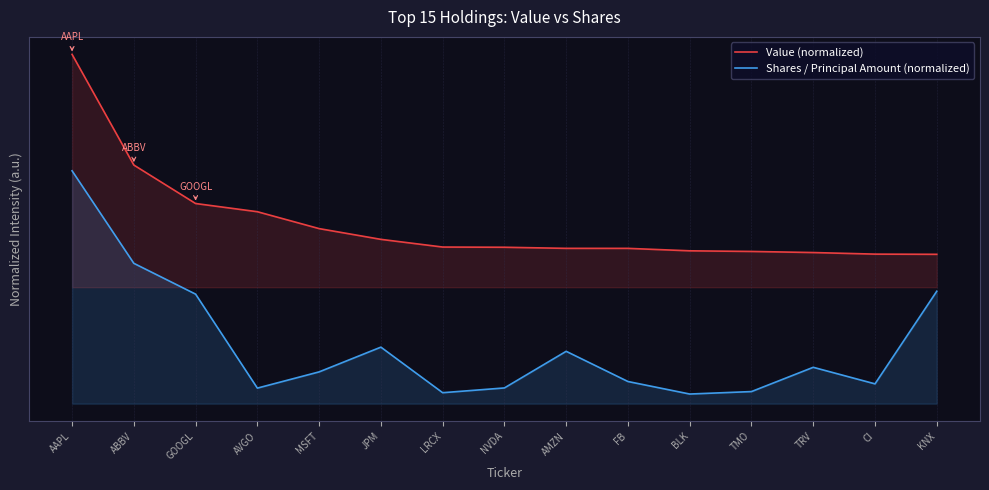

What is the label of the 5th point from the right?

BLK